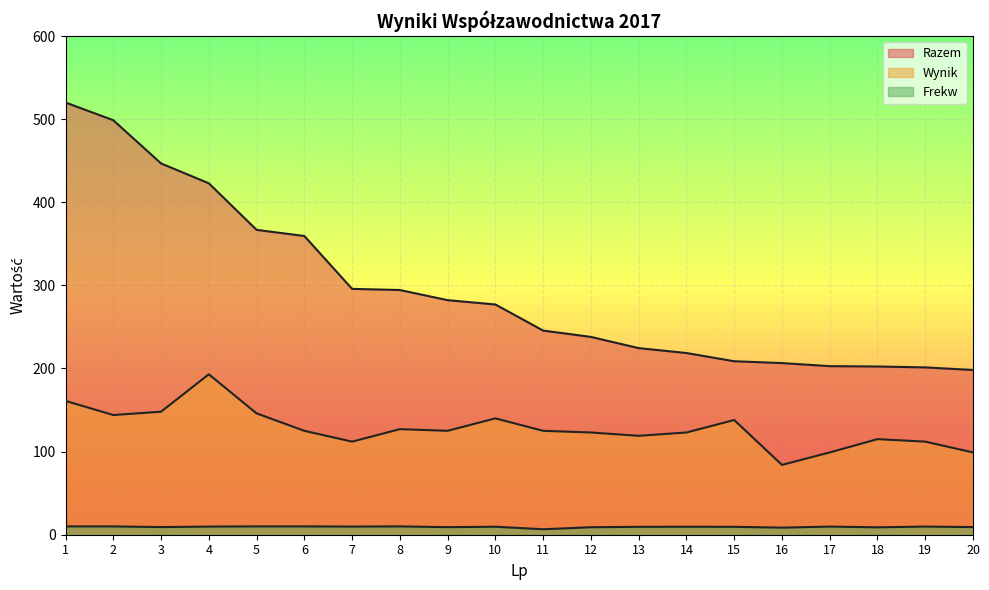

What is the value of the Frekw point at the 20th from the left?

9.2